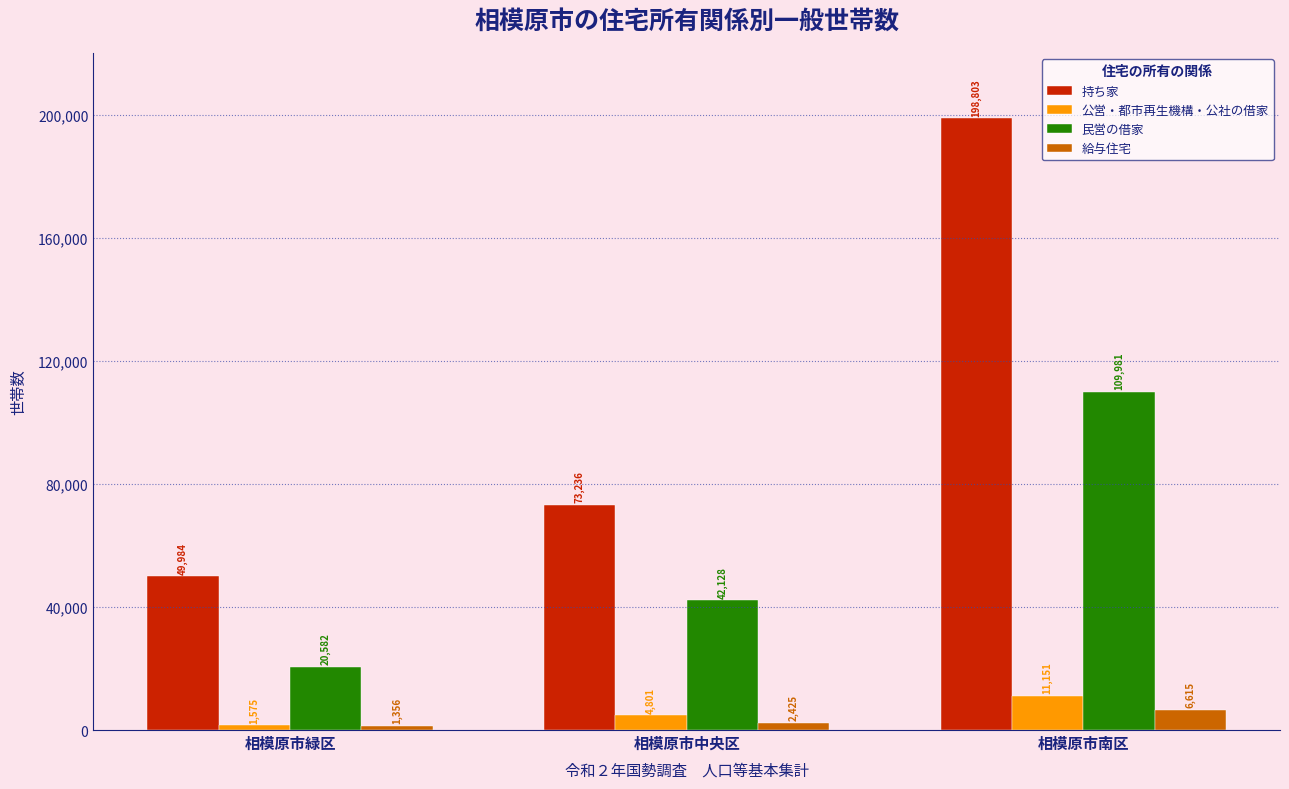

At which label is 民営の借家 closest to 65281?

相模原市中央区